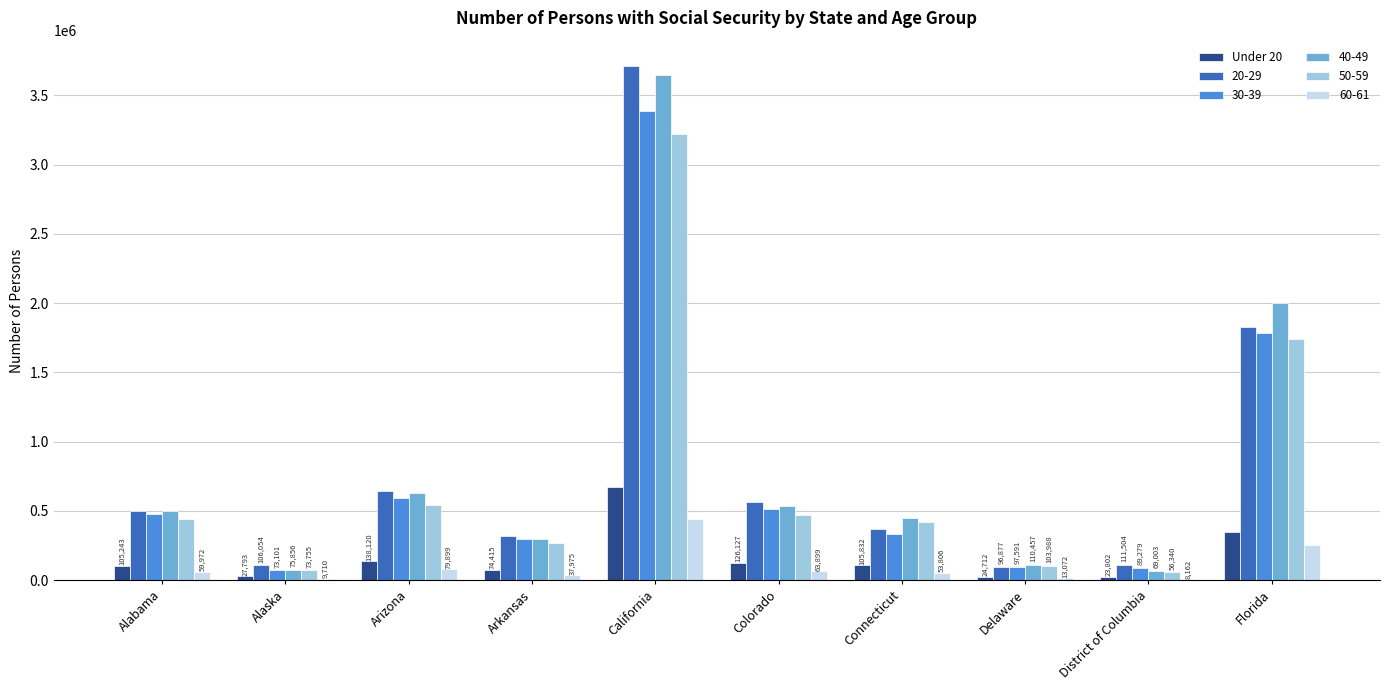

How many series are shown in this chart?

6